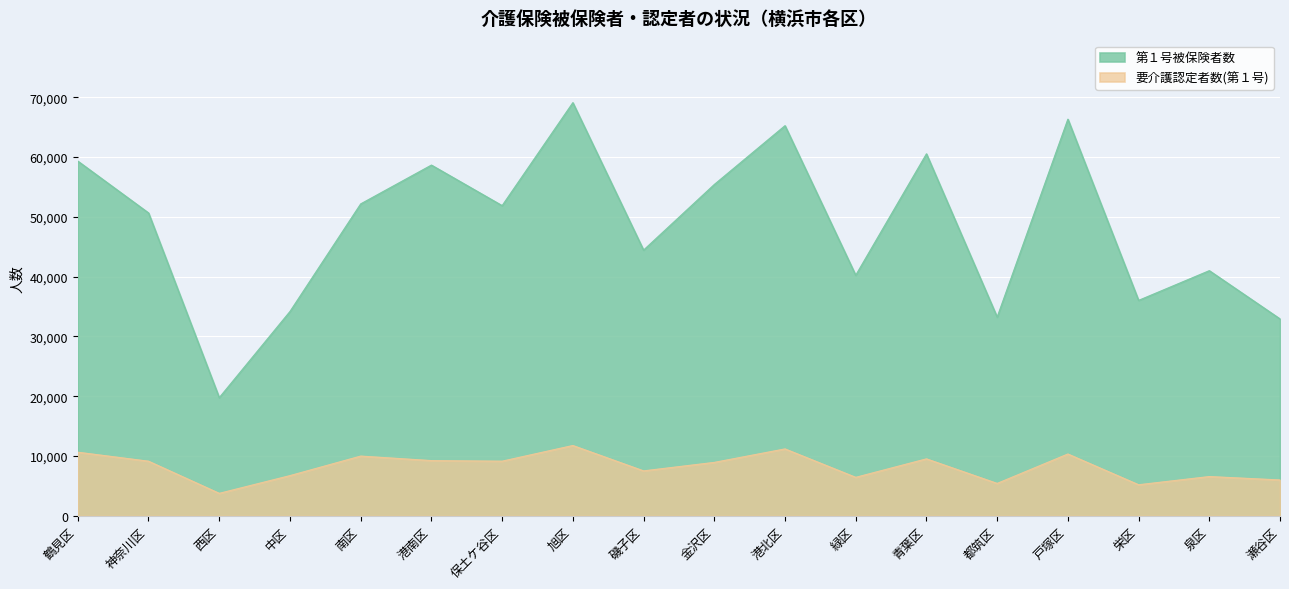

Which series has the largest total across all categories?

第１号被保険者数